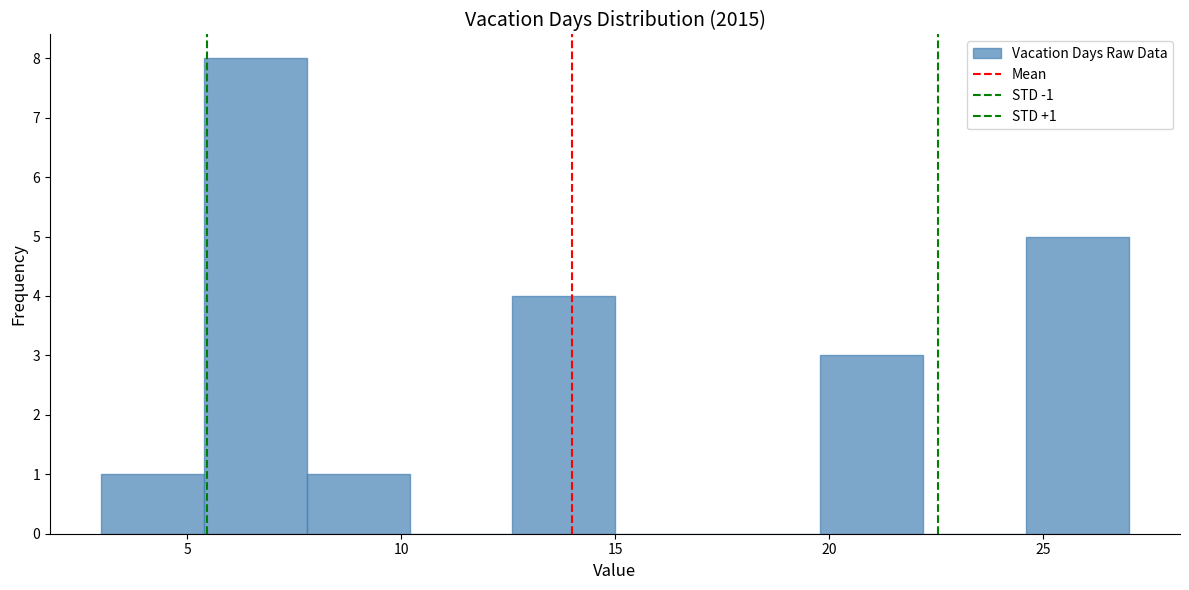

Over which range of the x-axis is the bar tallest?

5.4 to 7.8